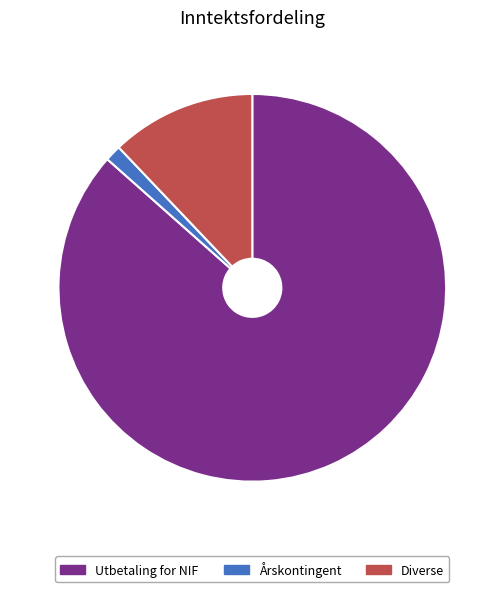

True or false: Utbetaling for NIF accounts for 99% of the total.

False